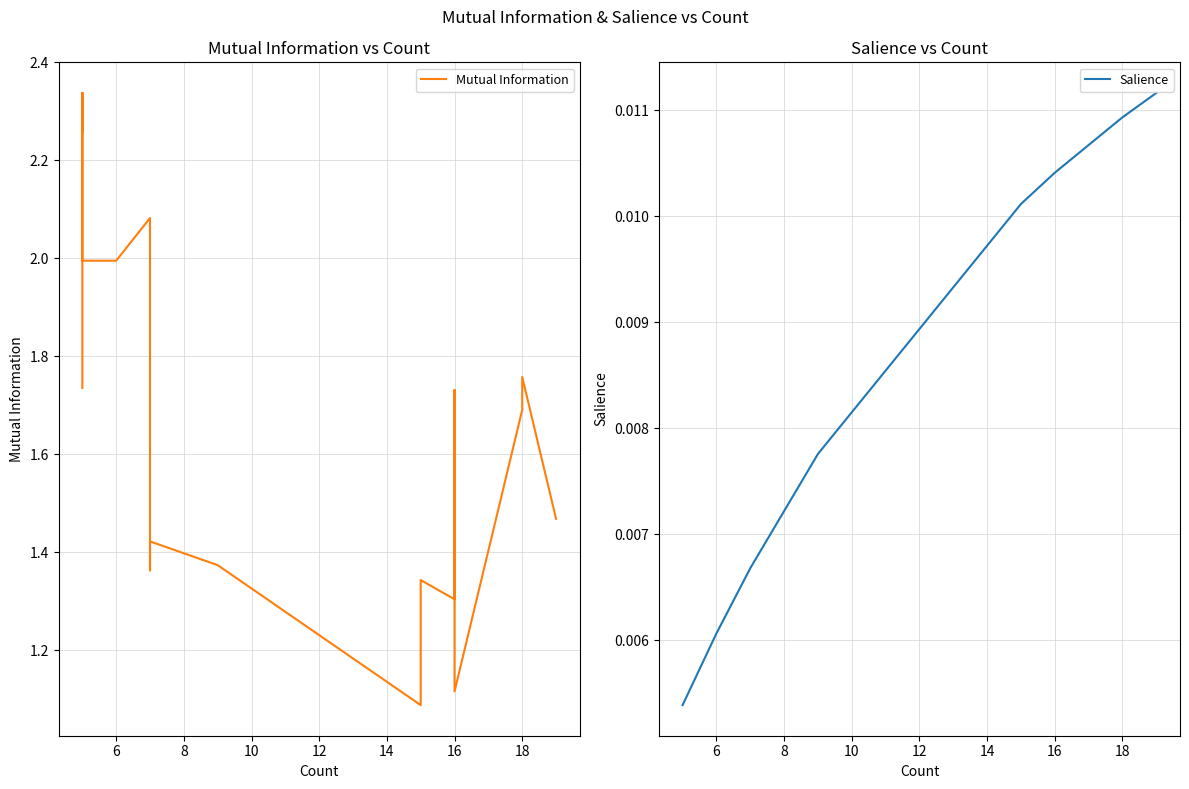

Rank the series by their average value, from highest to lowest.

Mutual Information, Salience